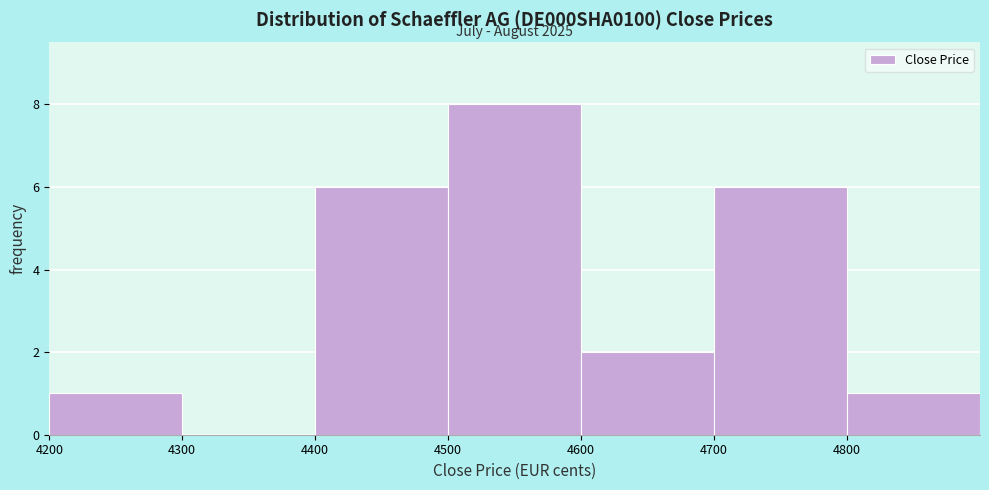

Which range on the x-axis has the tallest bar?

4500 to 4600